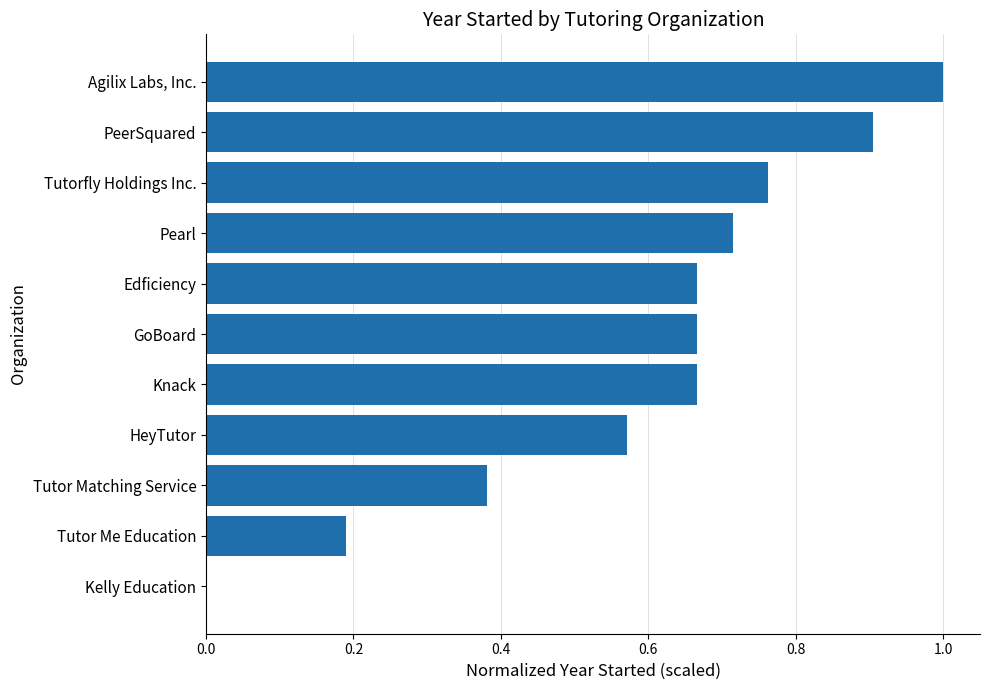

Between HeyTutor and Pearl, which is larger?

Pearl